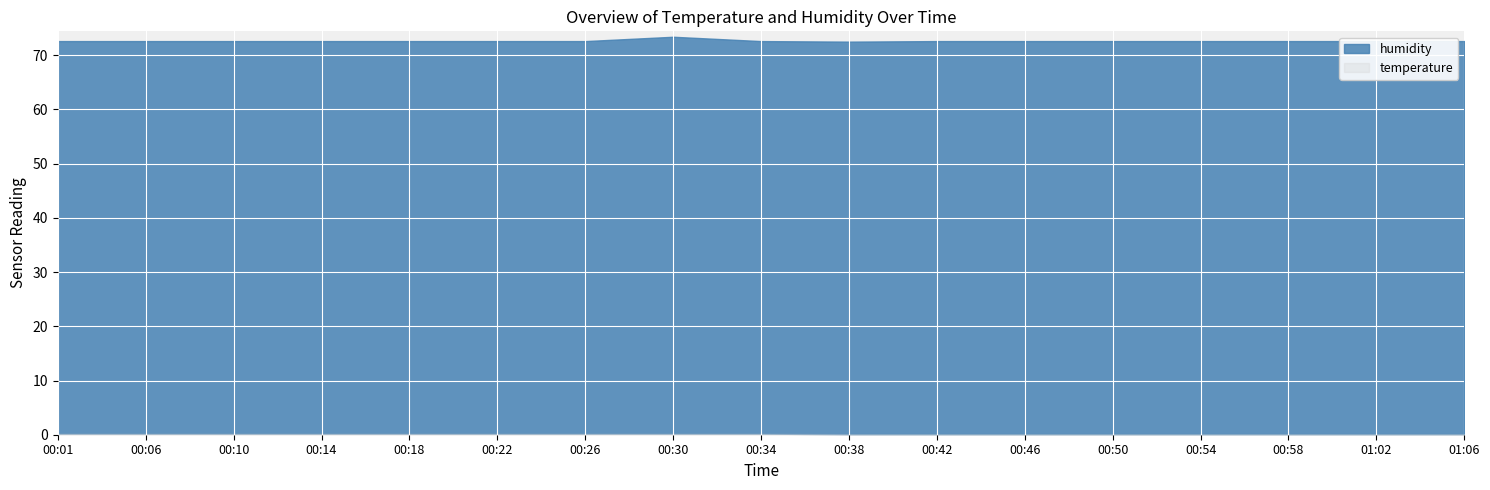

What is the sum of the temperature values at 00:42 and 00:10?

0.3